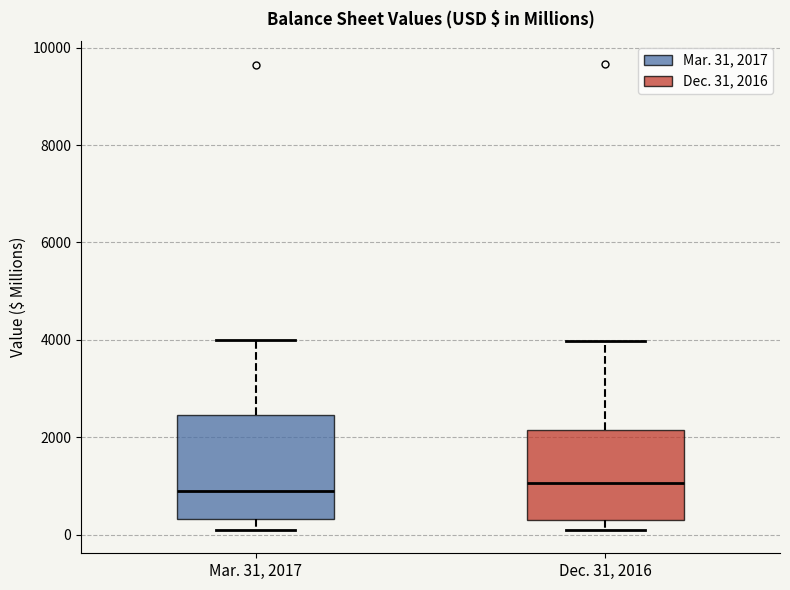

Reading left to right, read every box against the y-axis: the position of its median line, the range the box covers, and the ends of its whiskers. The values are not printed on the chart, so give them approximately, as read against the axis.

Mar. 31, 2017: median 800, box 400 to 2400, whiskers 0 to 4000
Dec. 31, 2016: median 1000, box 400 to 2200, whiskers 0 to 4000